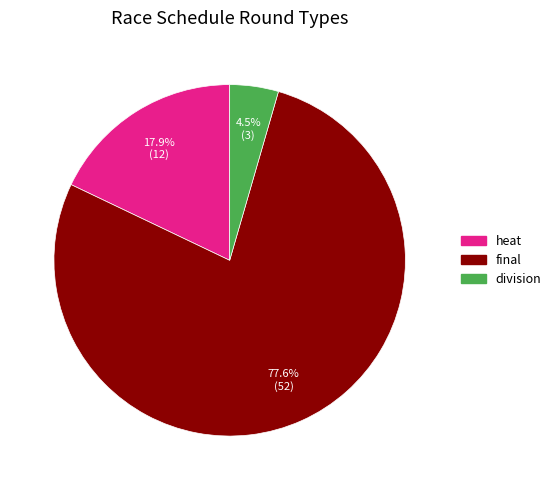

Between heat and final, which is larger?

final